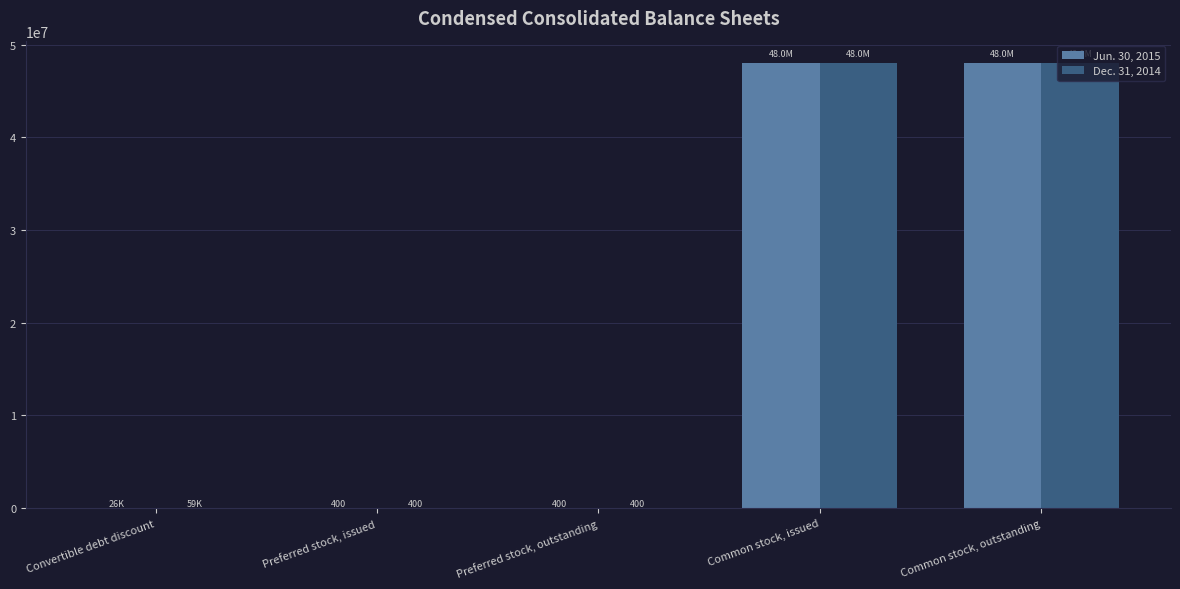

What is the average value of the Jun. 30, 2015 series?

19211153